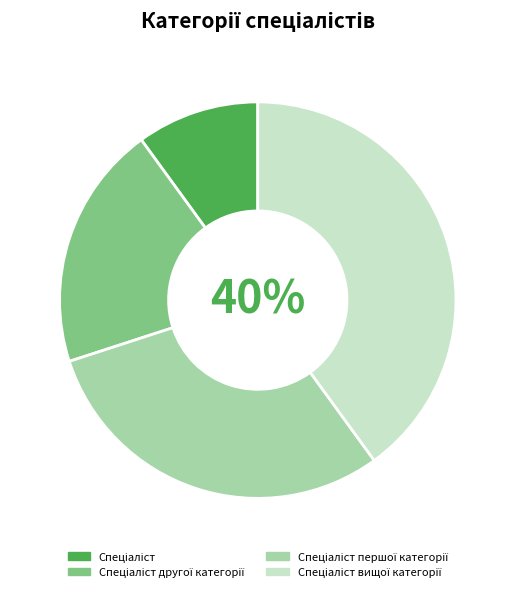

Is there a majority slice in this chart?

No